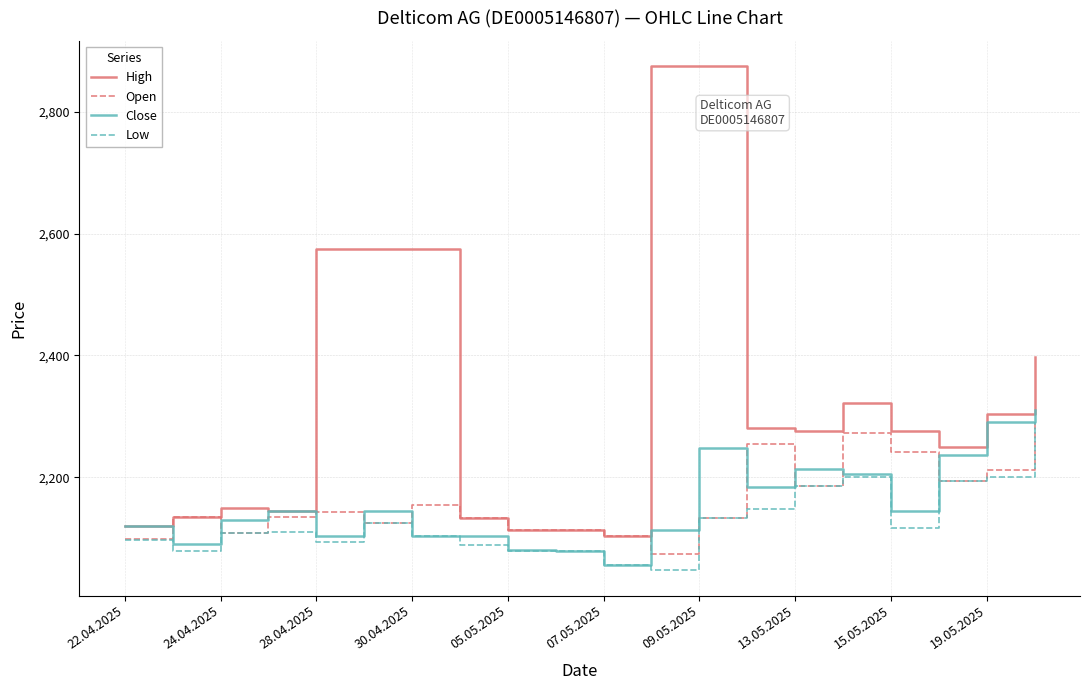

Which series has the largest total across all categories?

High